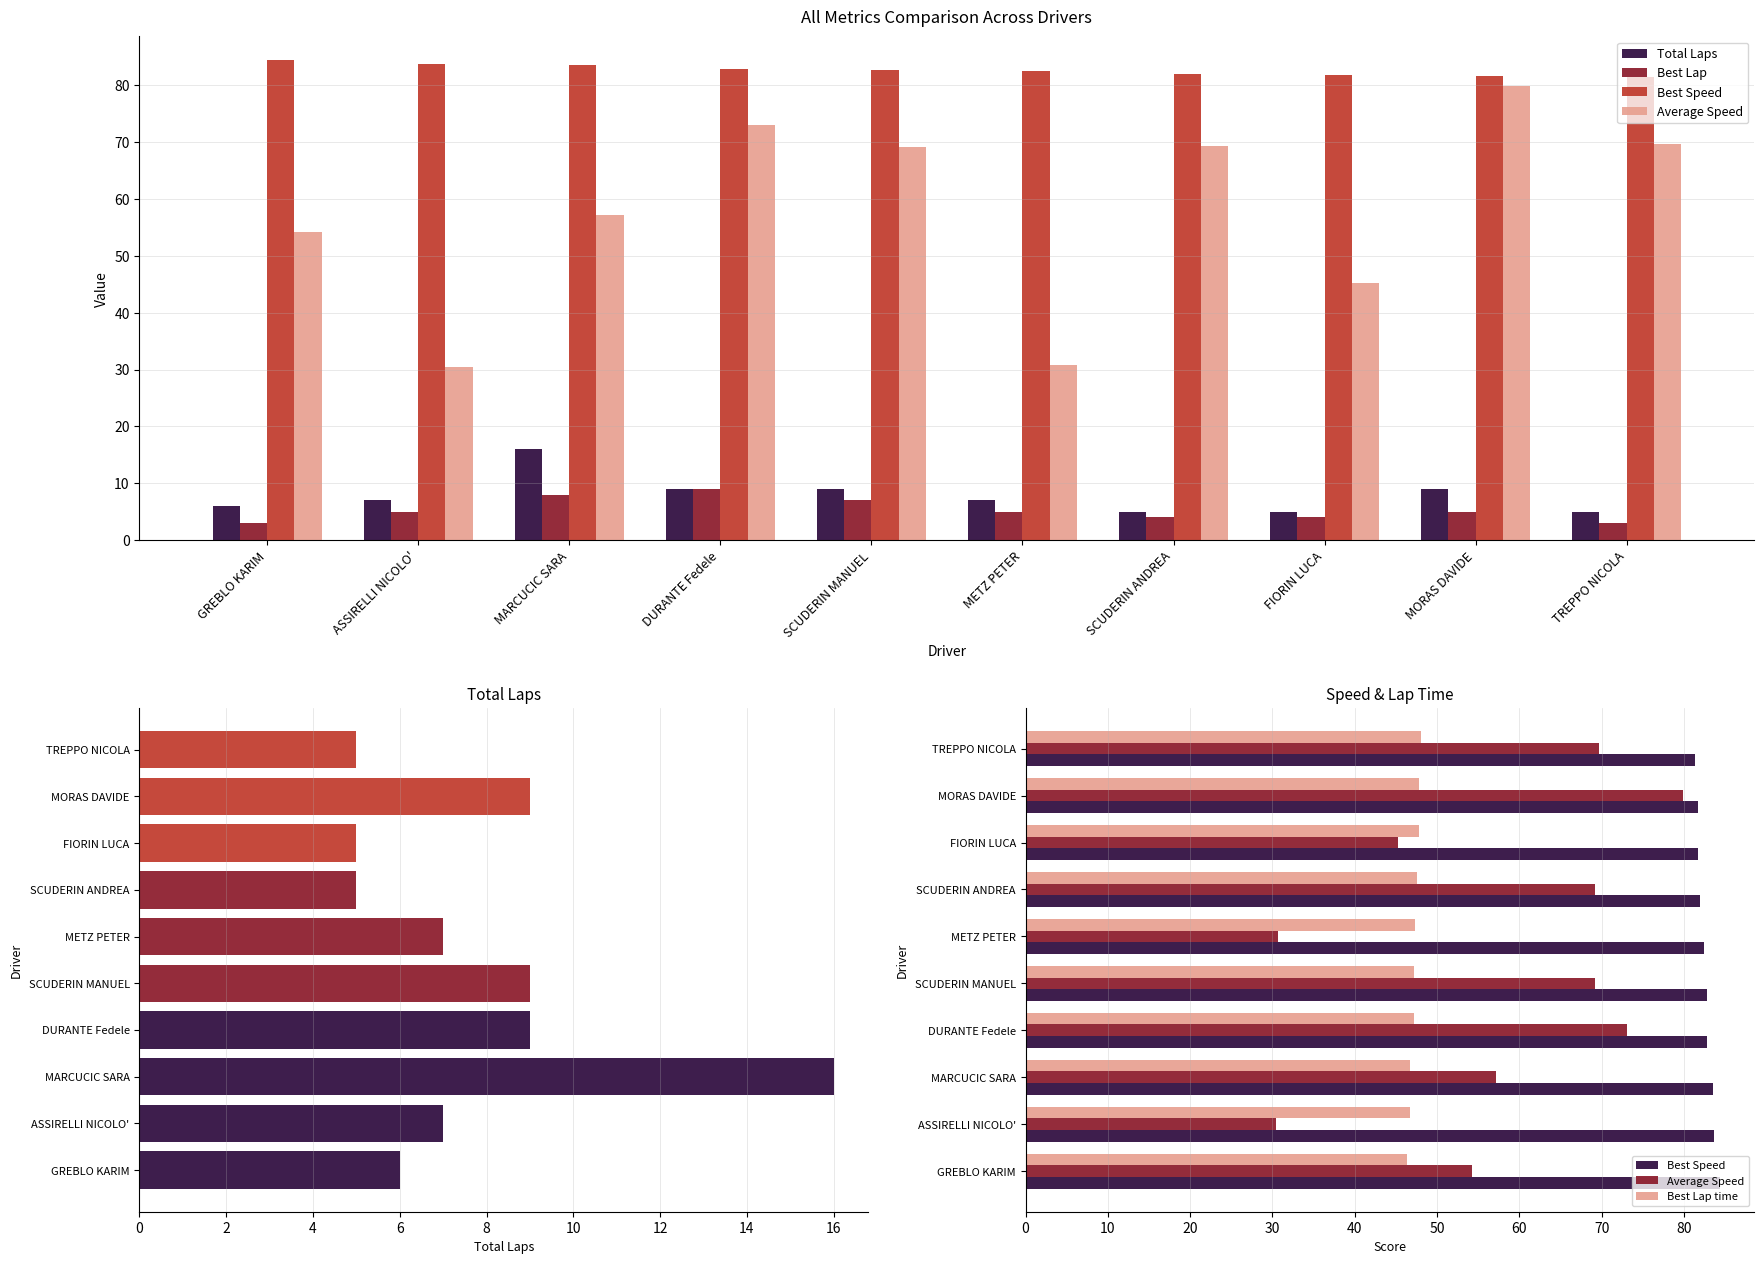

What is the label of the 3rd bar from the right?

FIORIN LUCA